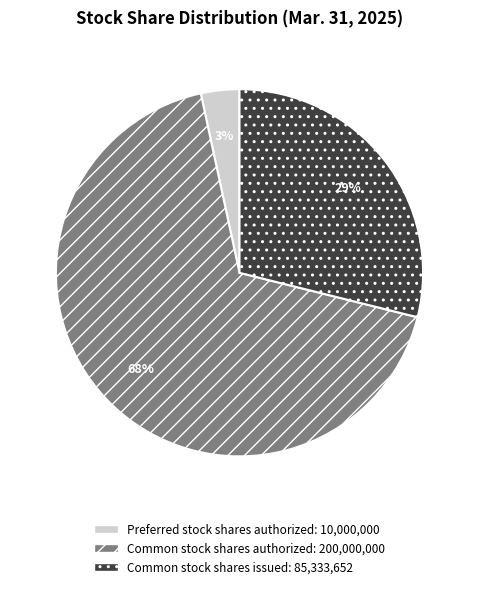

Is there any slice that represents more than half of the pie?

Yes